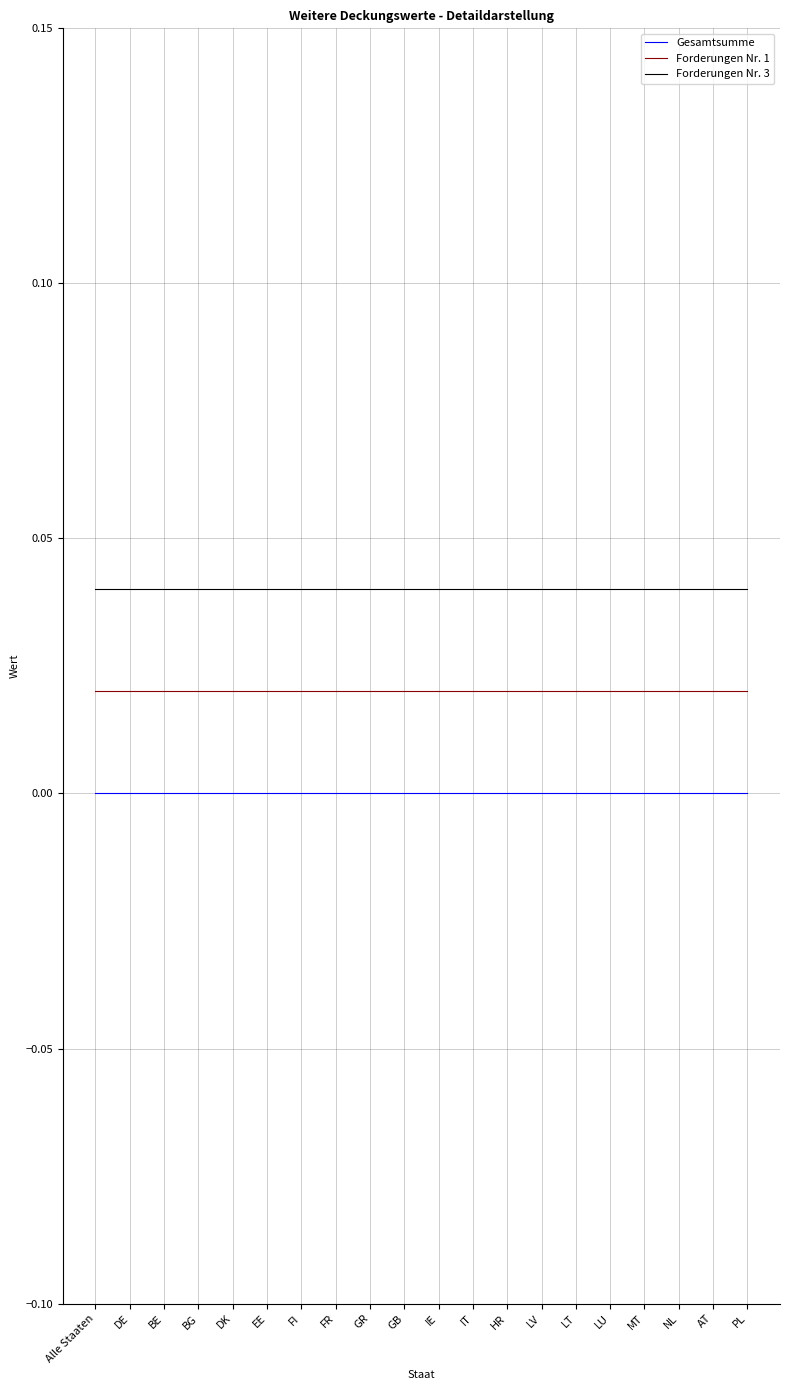

Rank the series at GR from highest to lowest value.

Forderungen Nr. 3, Forderungen Nr. 1, Gesamtsumme